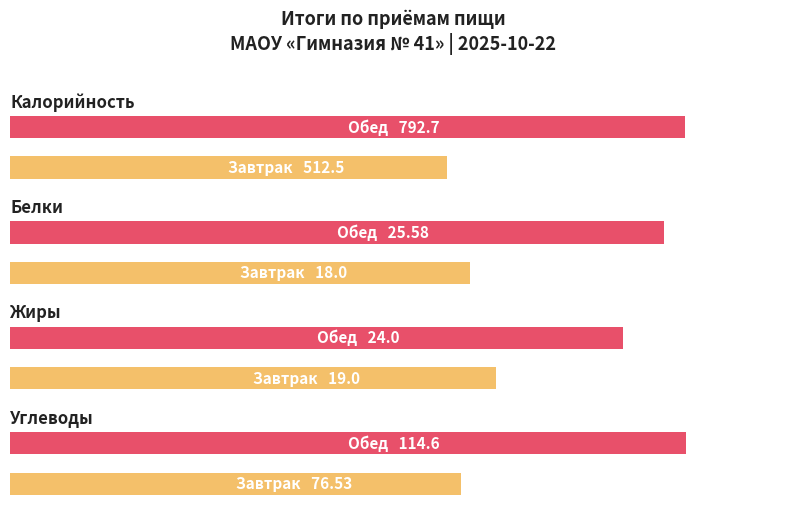

Which series changed the most between Завтрак and Обед?

Калорийность